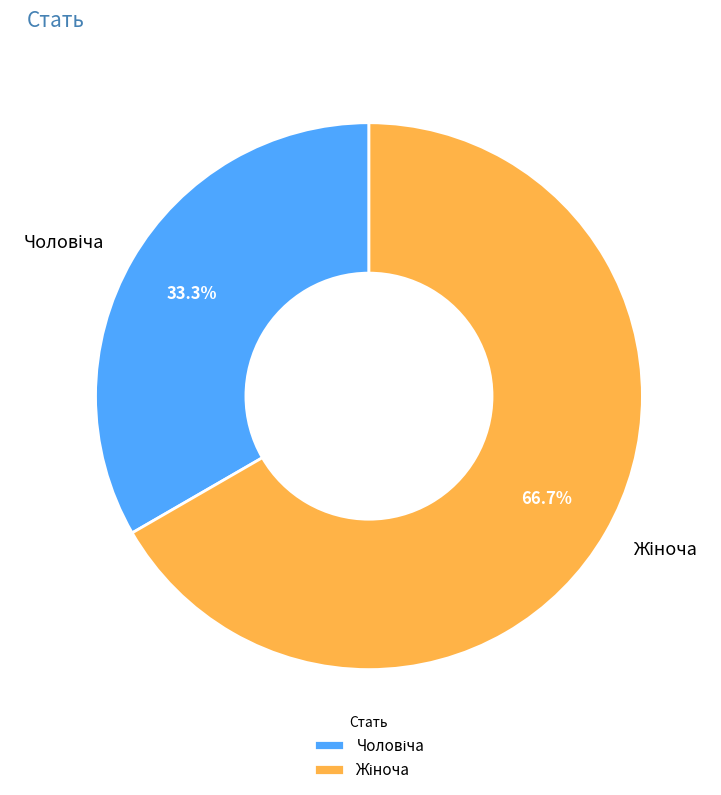

Is there a majority slice in this chart?

Yes